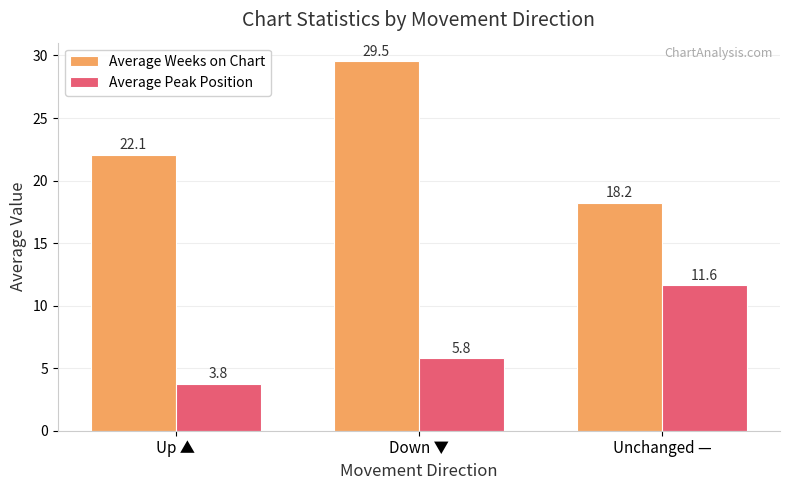

How many groups of bars are there?

3